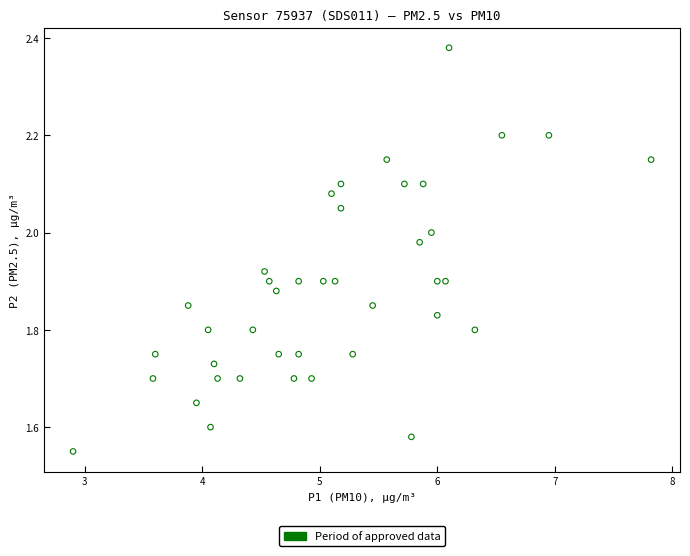

What is the range of Y values (max minus min)?

0.8